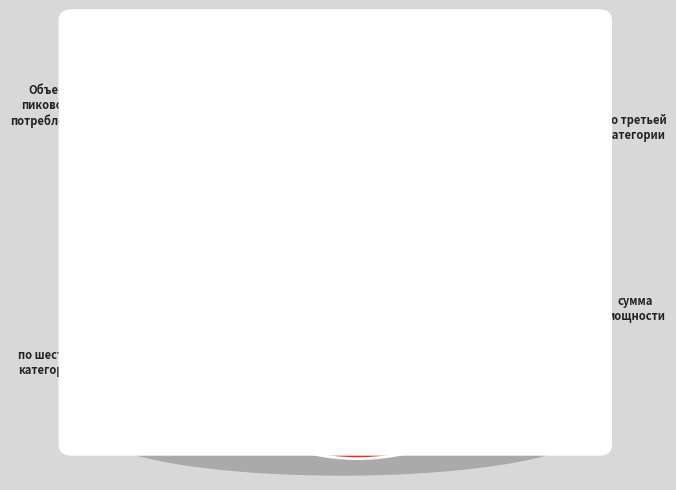

To the nearest percent, what is the average slice percentage?

25%